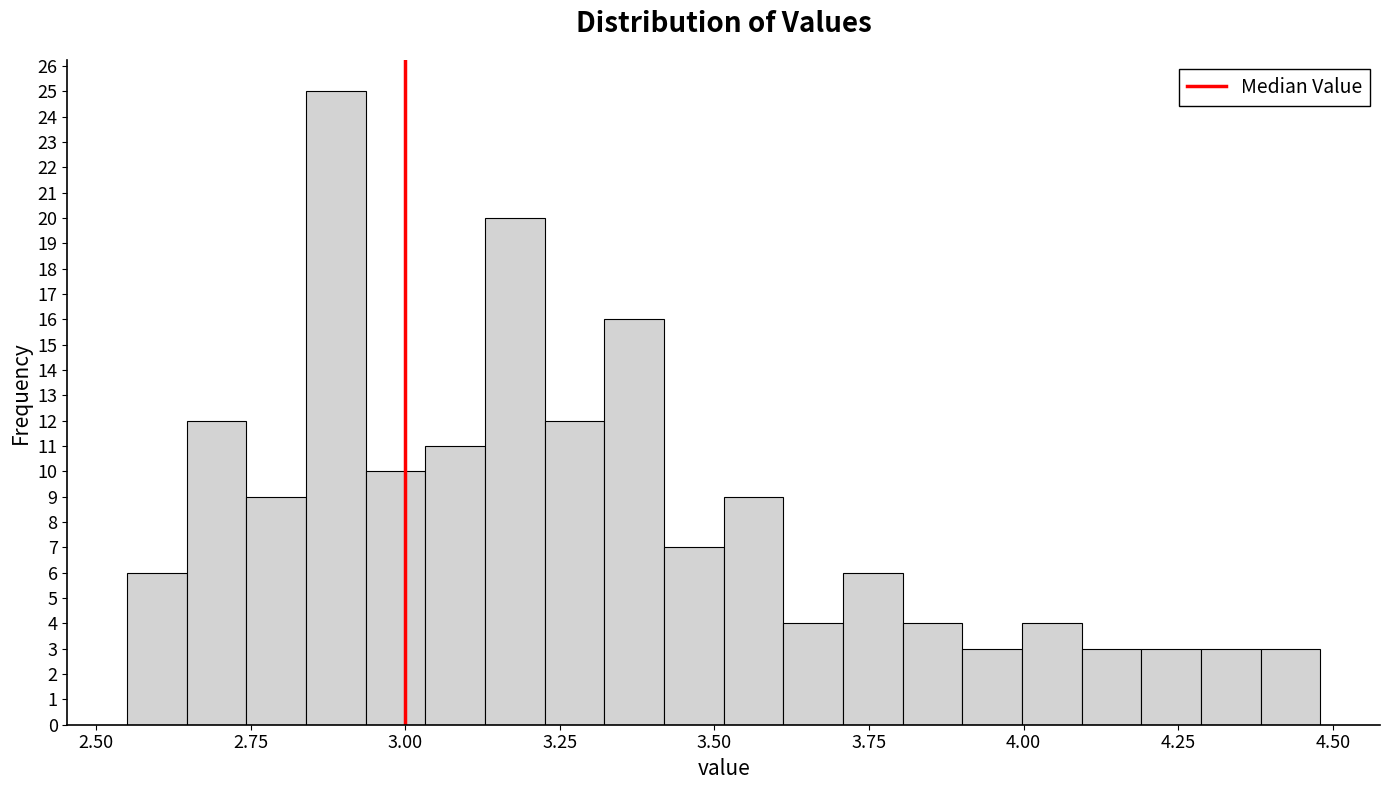

Read against the x-axis, roughly where is the centre of the tallest bar?

2.90